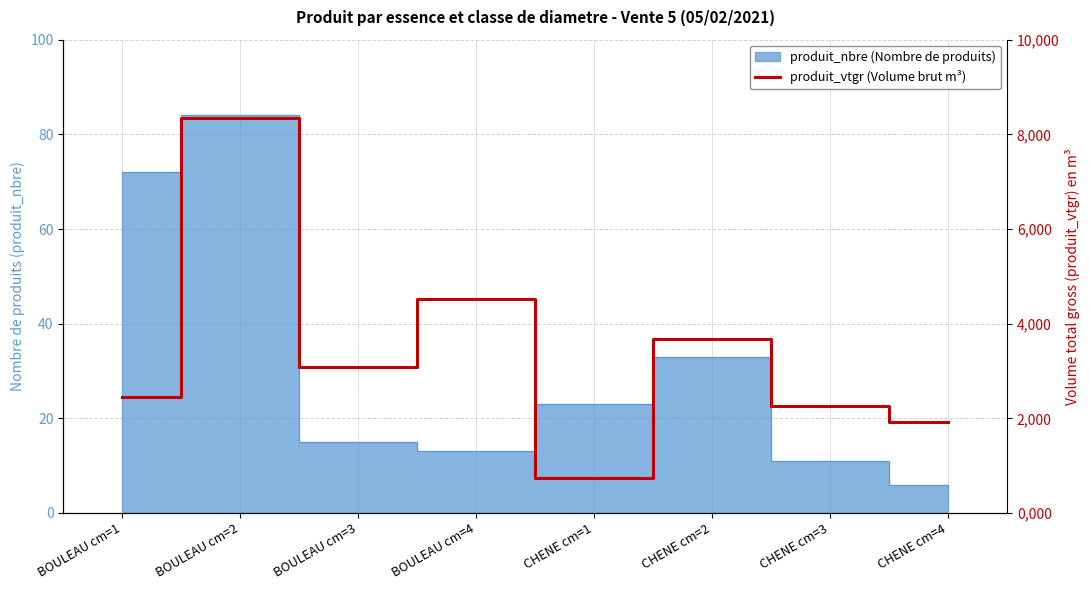

Does the chart display data point markers on the line(s)?

No